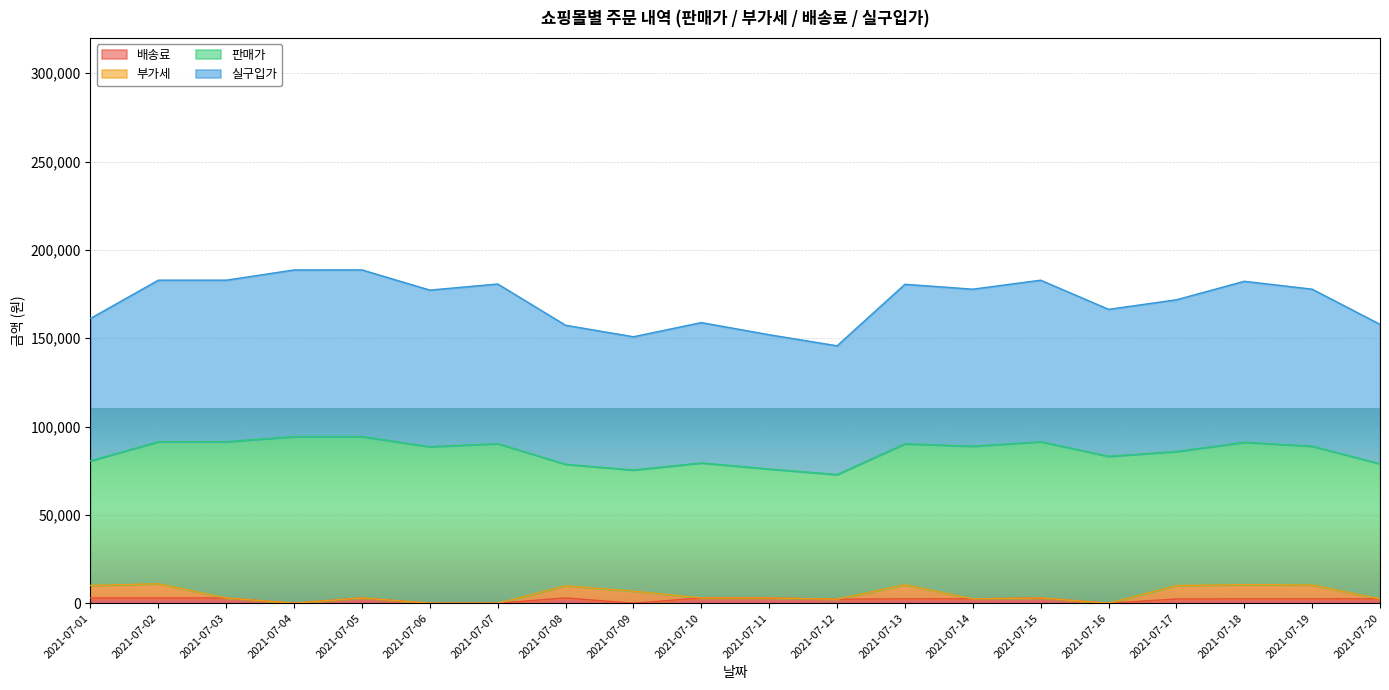

How many interior local valleys does the 배송료 series have?

4